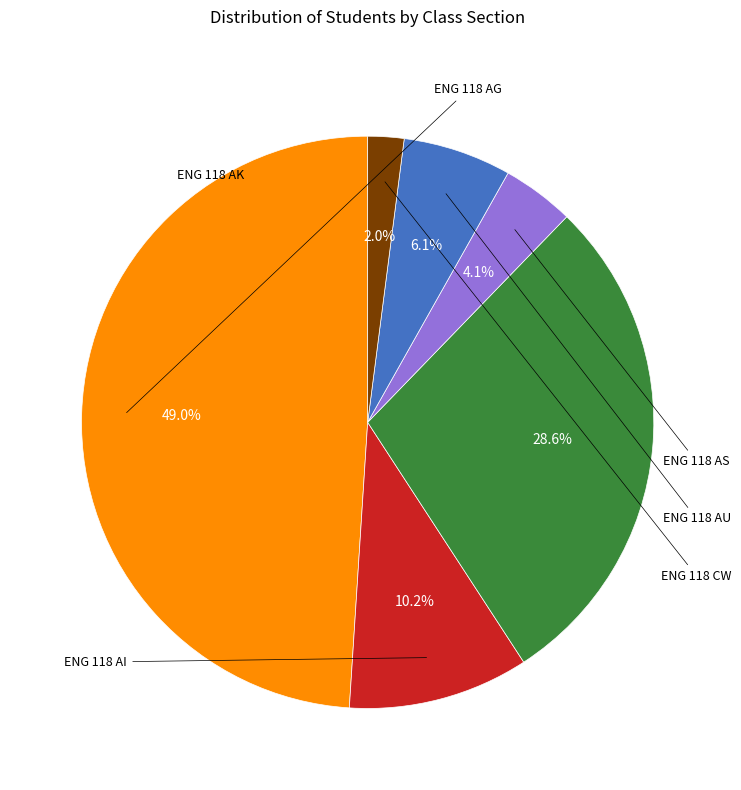

How many slices are in this pie chart?

6